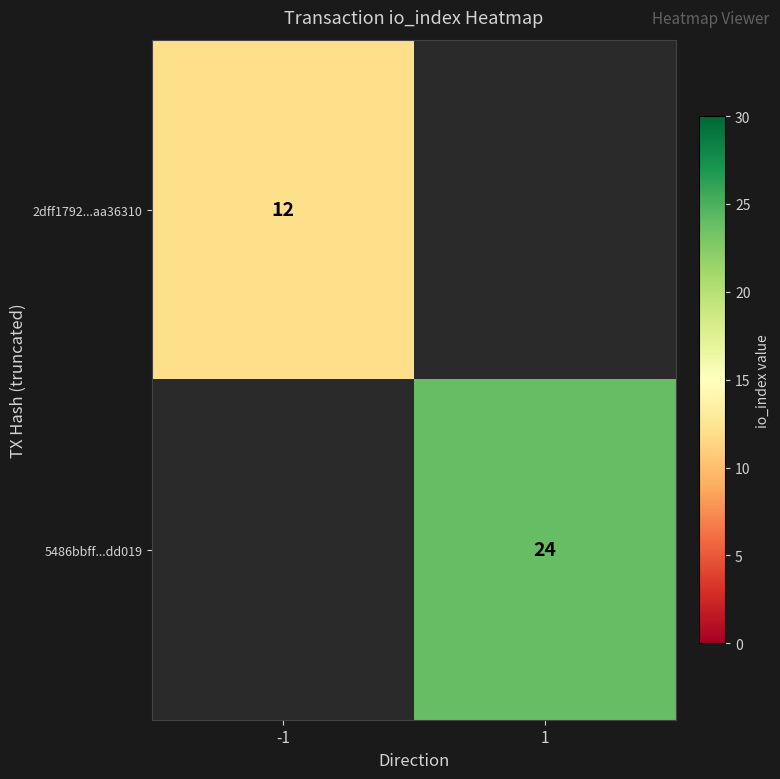

True or false: 2dff1792...aa36310 has a value of 3 at -1.

False